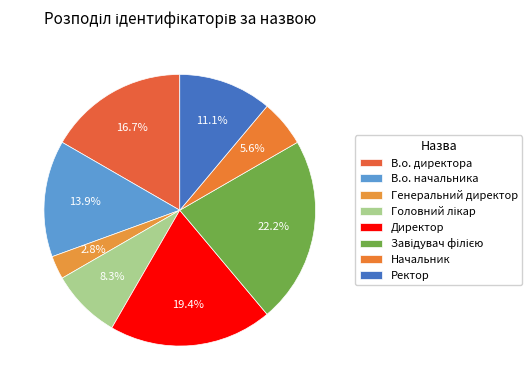

Does any single category account for the majority?

No